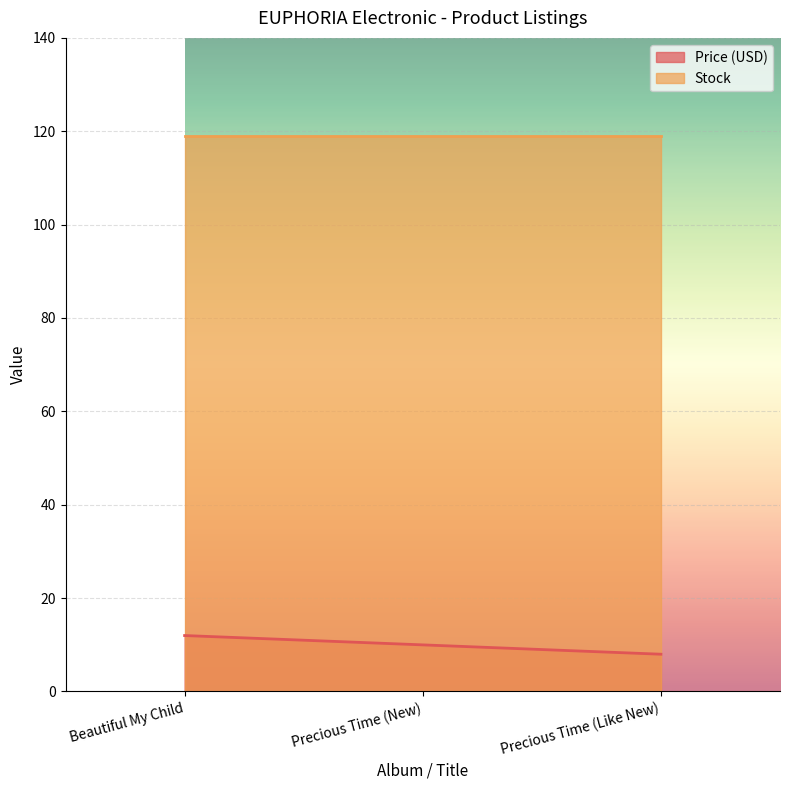

Rank the series at Precious Time (Like New) from highest to lowest value.

Stock, Price (USD)